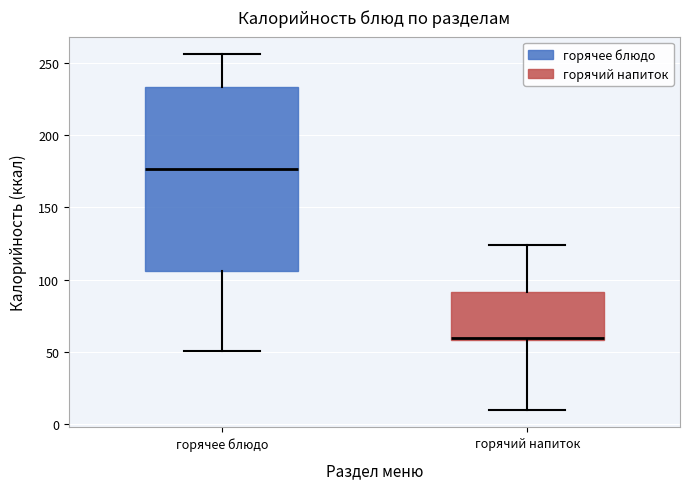

Where is the lower edge of the box for горячее блюдо on the y-axis? The values are not printed on the chart, so give them approximately, as read against the axis.

105